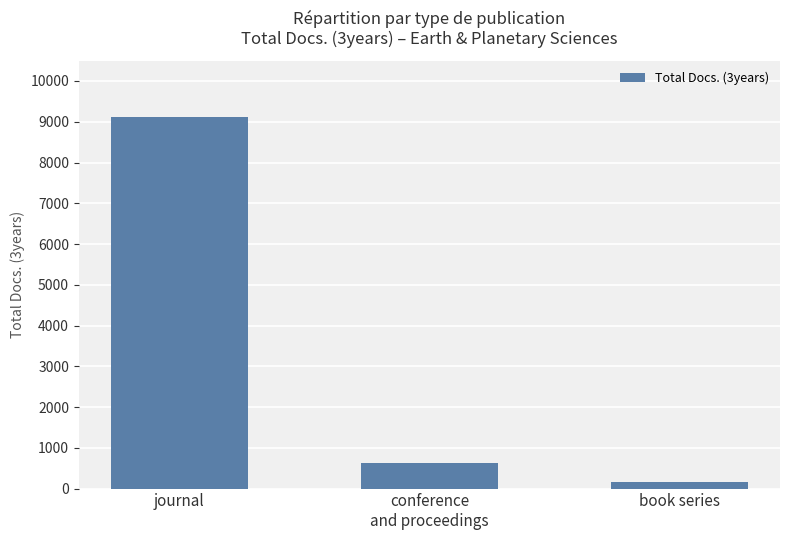

What is the value of the 1st bar from the left?

9110